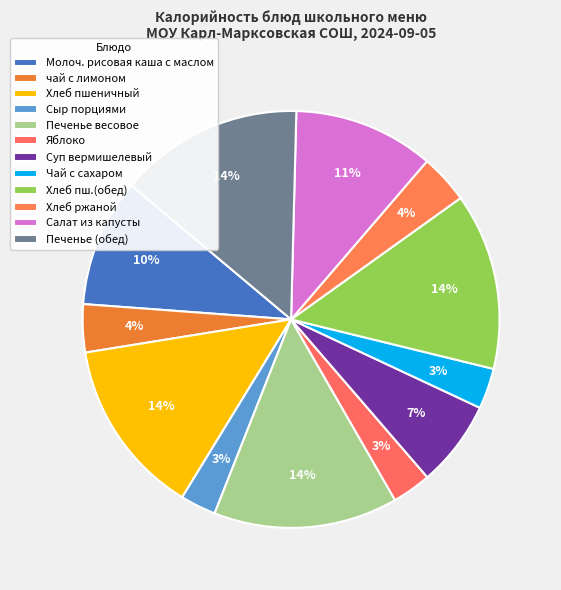

To the nearest percent, what is the combined percentage of чай с лимоном and Чай с сахаром?

7%